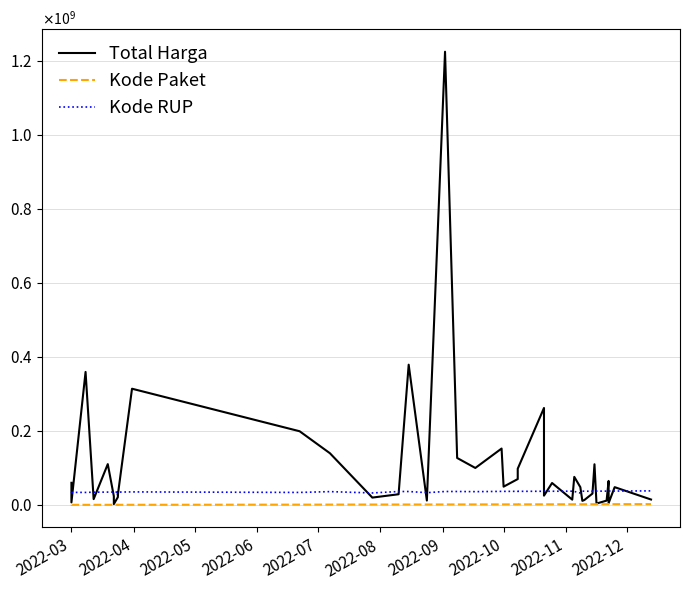

Count the number of categories in the chart.

40